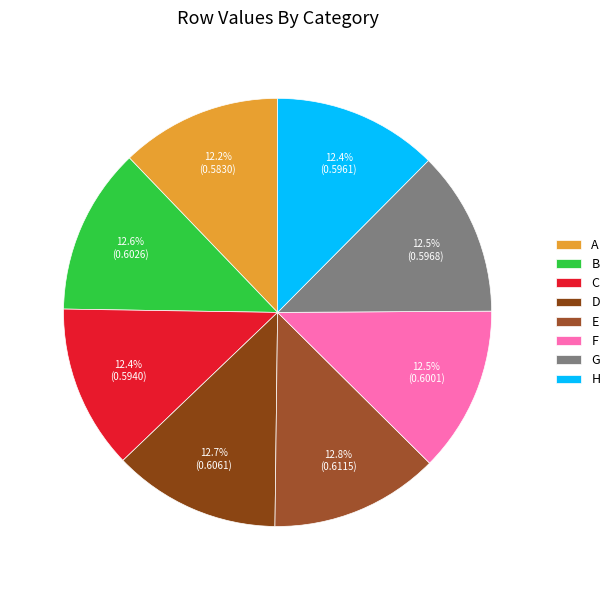

What is the total percentage of F and B?

25.1%